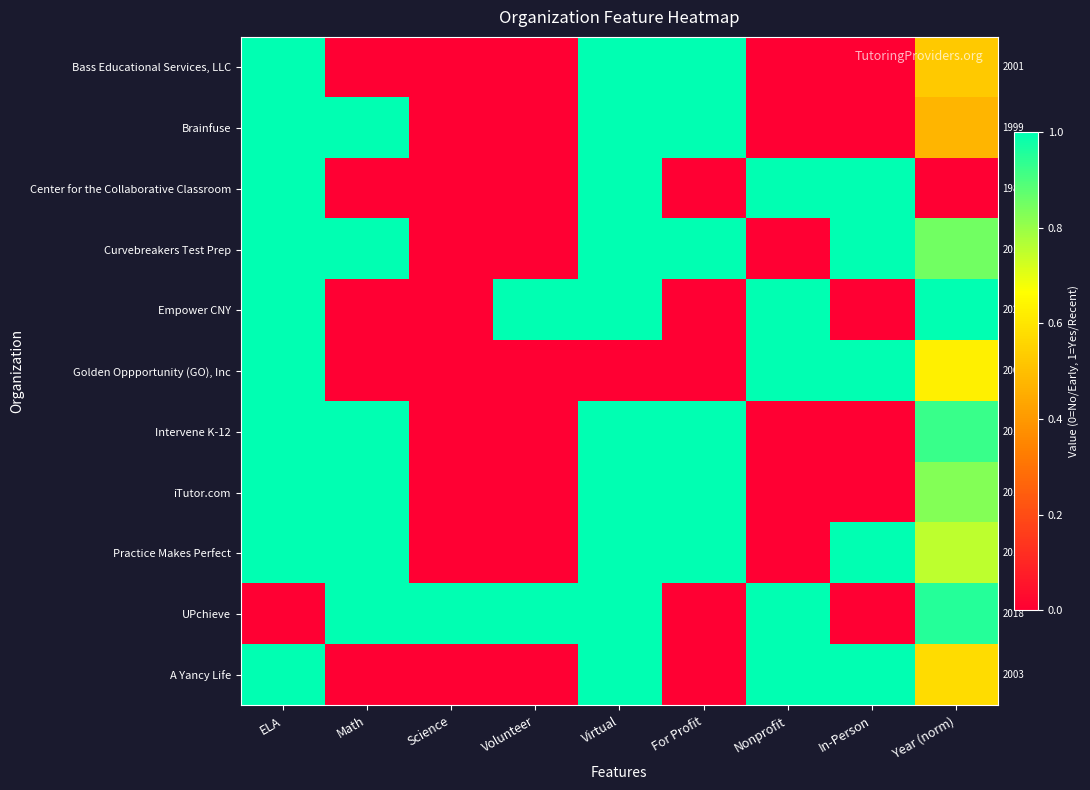

List the labels in order of Bass Educational Services, LLC value, smallest first.

Math, Science, Volunteer, Nonprofit, In-Person, Year (norm), ELA, Virtual, For Profit